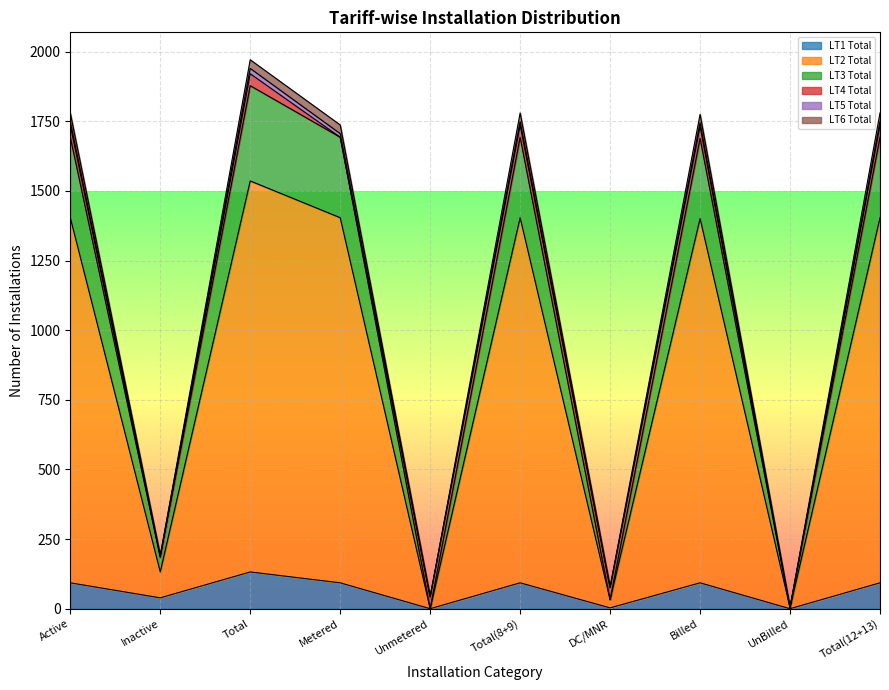

Is it true that LT6 Total equals 4 at UnBilled?

True